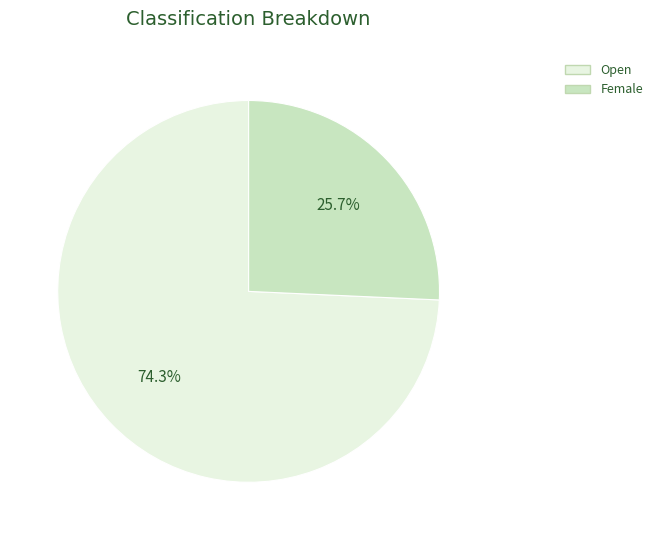

To the nearest percent, what is the combined percentage of Female and Open?

100%